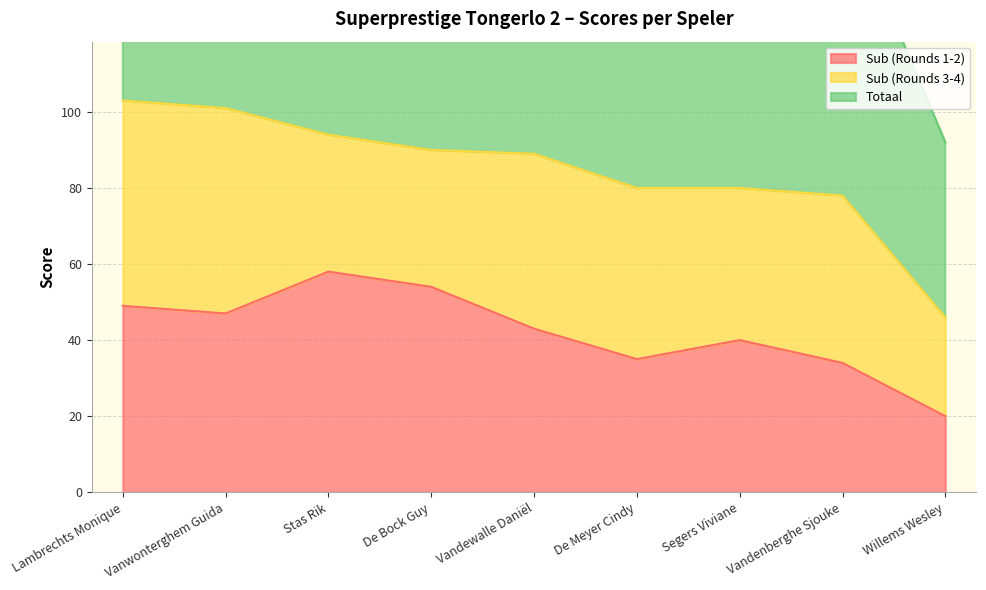

Where is Totaal nearest to the value 74?

Vandenberghe Sjouke